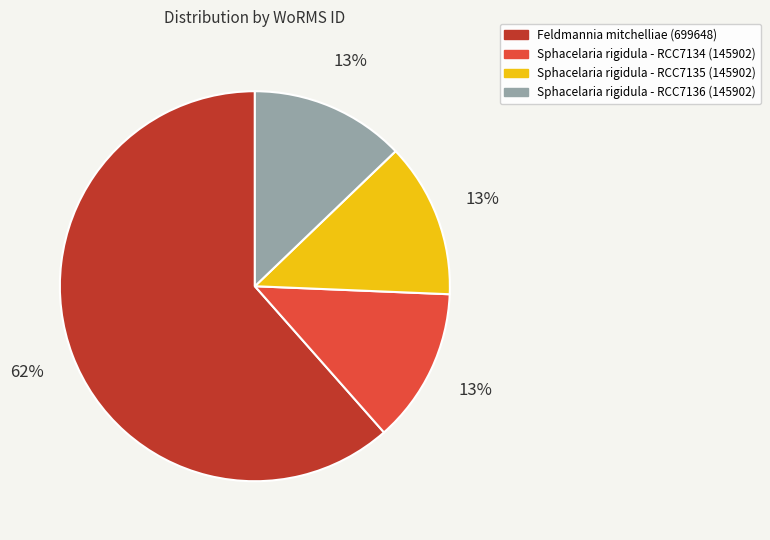

To the nearest percent, what is the difference between the largest and smallest slice percentages?

49%